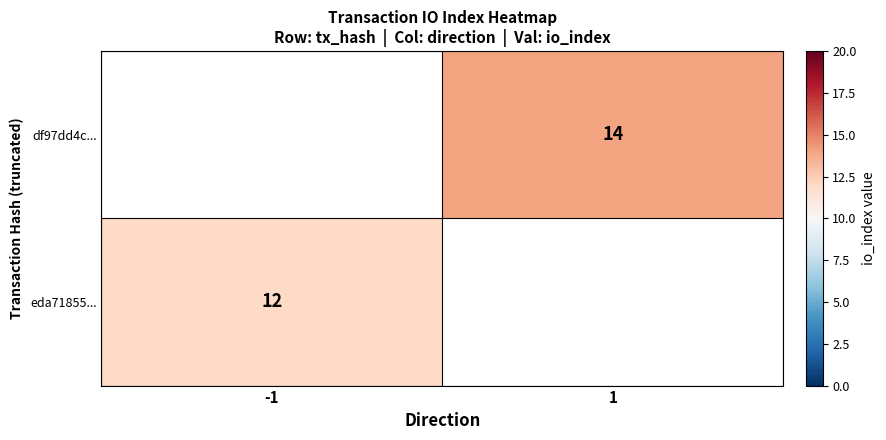

The df97dd4c... series shows 14 at 1. True or false?

True